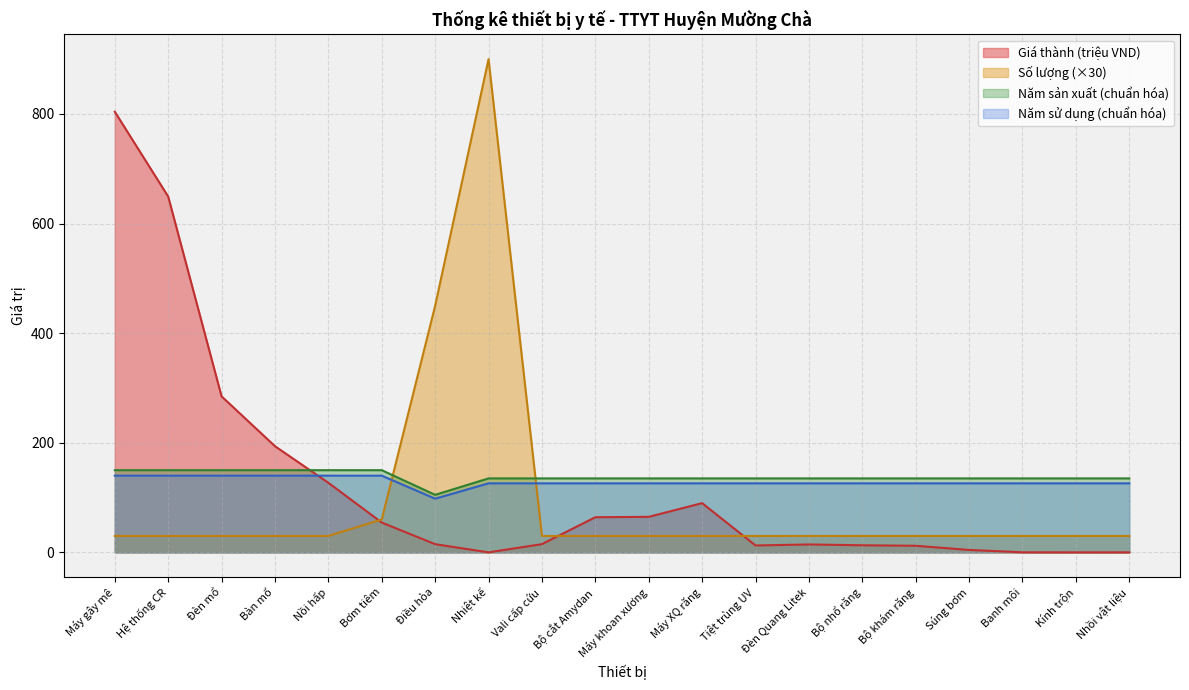

What are all the series names shown in the legend?

Giá thành (triệu VND), Số lượng (×30), Năm sản xuất (chuẩn hóa), Năm sử dụng (chuẩn hóa)